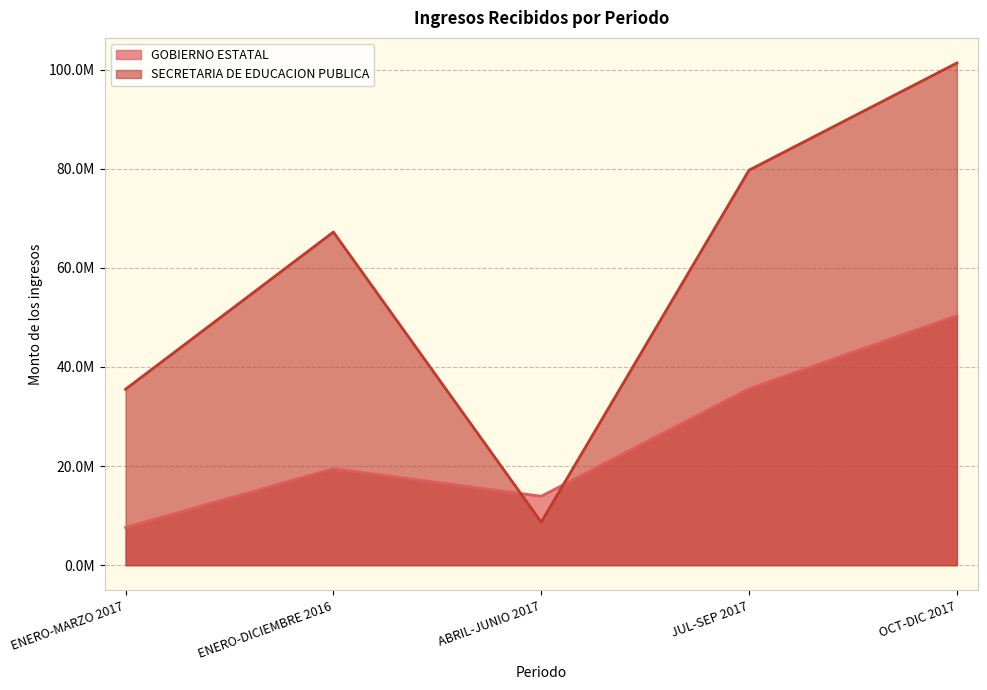

At which category is the sum across all series the highest?

OCT-DIC 2017